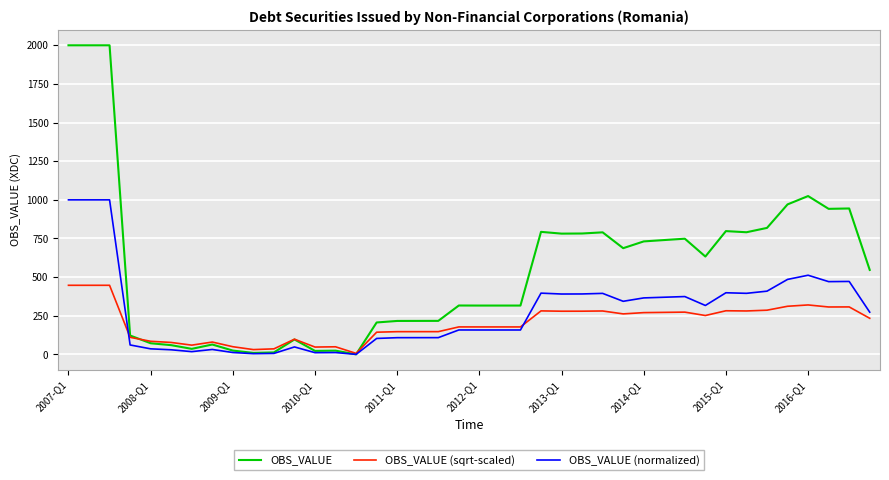

What is the highest value of the OBS_VALUE (normalized) series?

1000.0